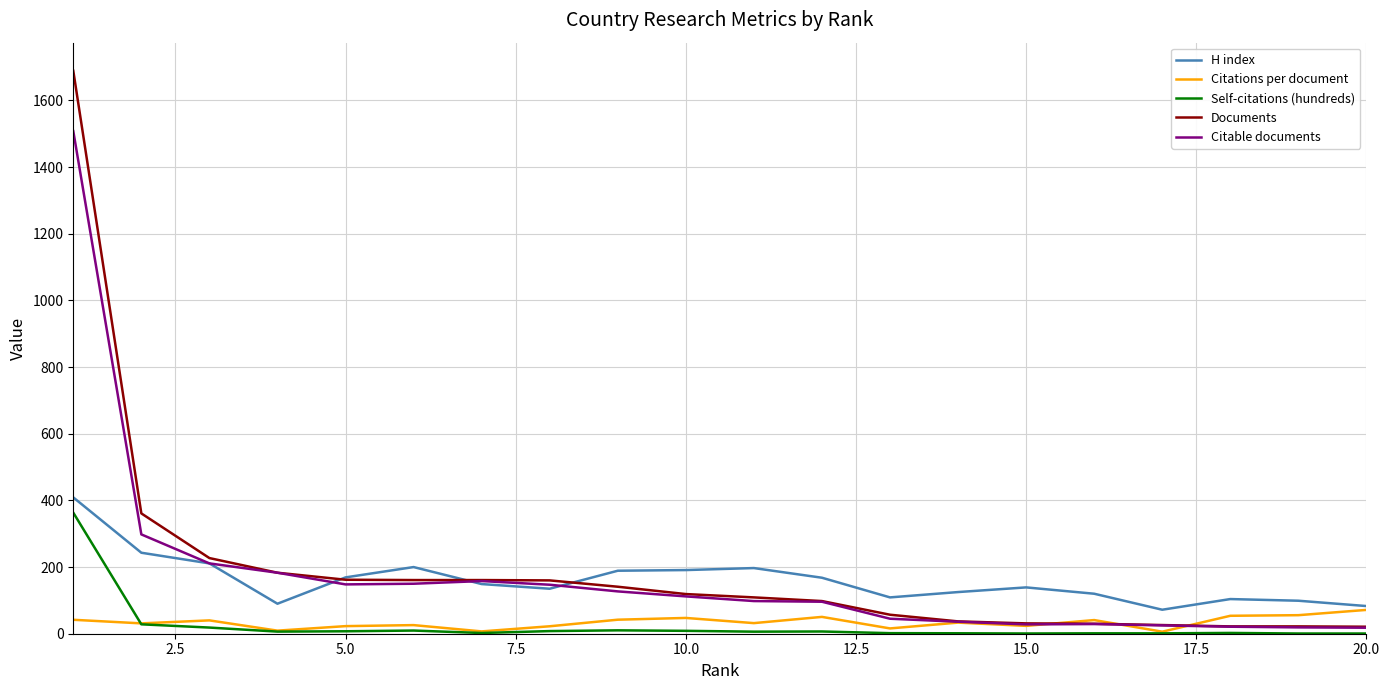

Which series has the largest range (max minus min)?

Documents